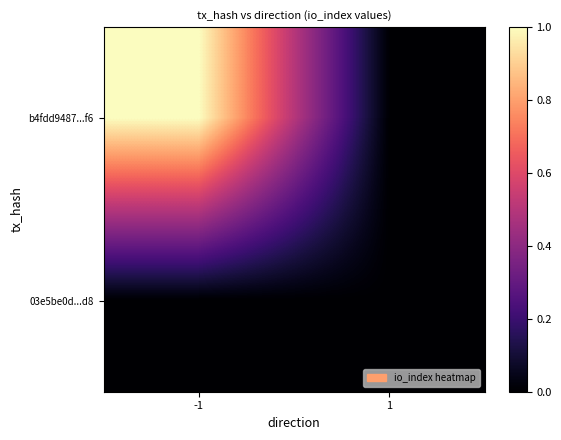

At -1, list the series in order from largest to smallest.

b4fdd9487...f6, 03e5be0d...d8